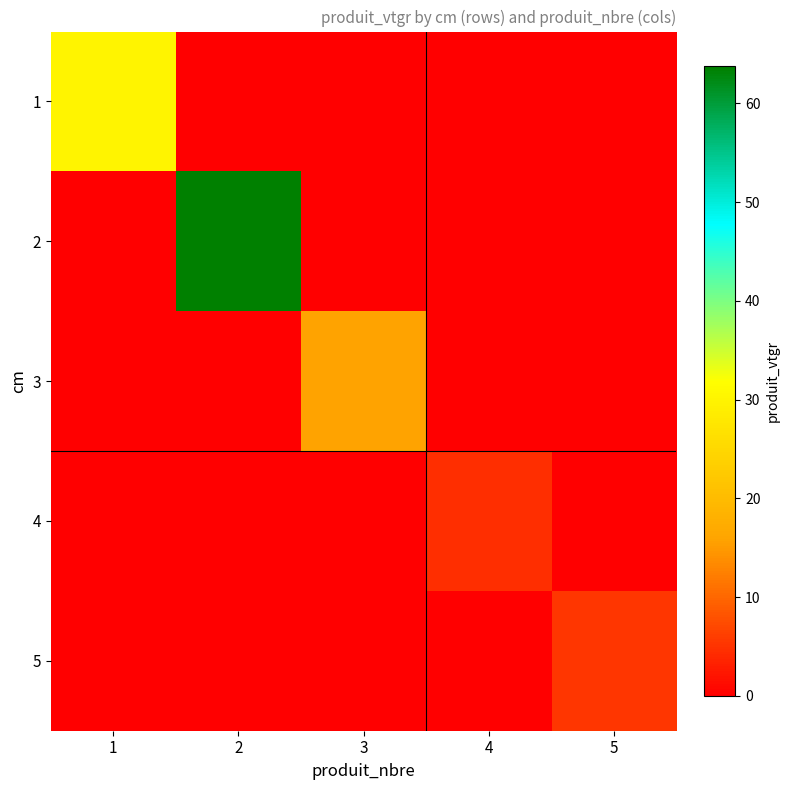

What is the total value across all series at 1?

30.1